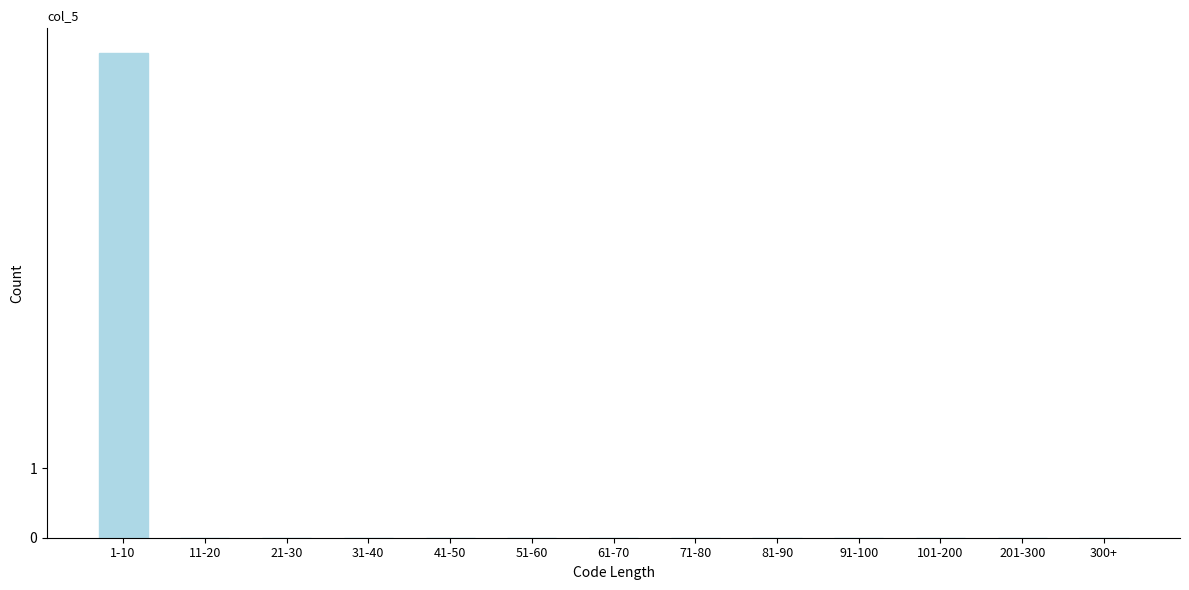

Reading left to right, transcribe all the data shown in this chart.

1-10=7	11-20=0	21-30=0	31-40=0	41-50=0	51-60=0	61-70=0	71-80=0	81-90=0	91-100=0	101-200=0	201-300=0	300+=0